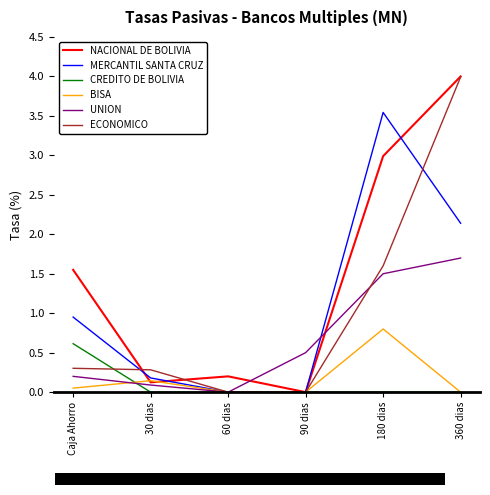

True or false: NACIONAL DE BOLIVIA has a value of 0.1 at 30 dias.

True